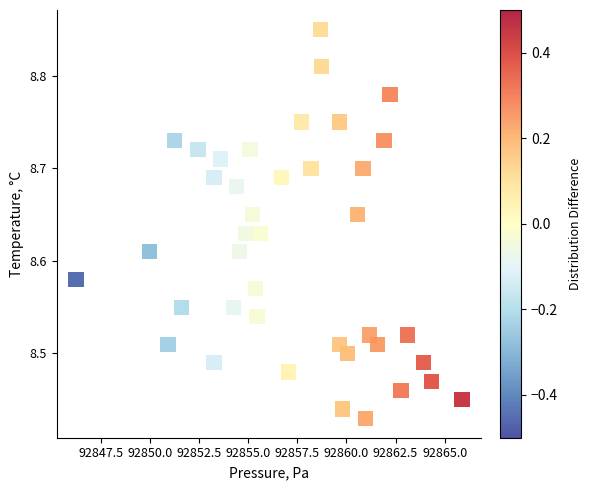

What is the range of X values (max minus min)?

19.7